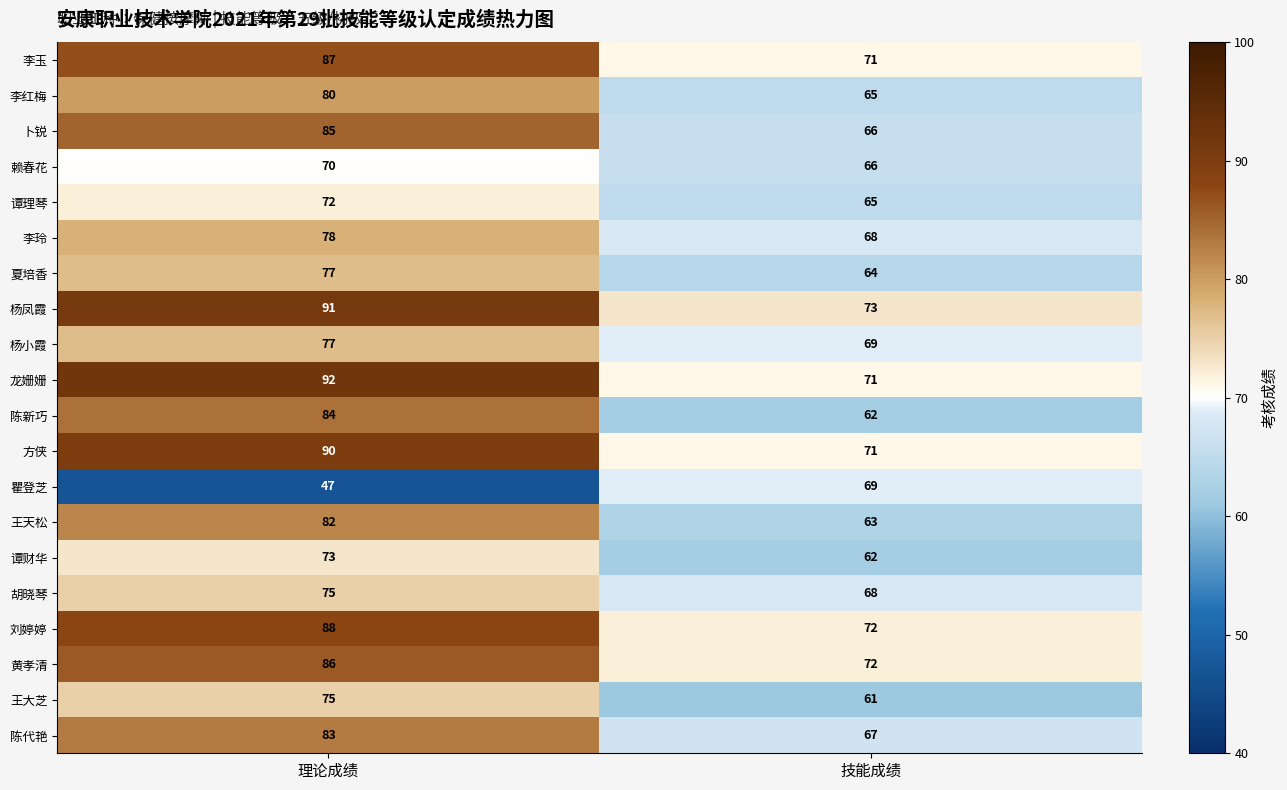

At which category does the chart reach its peak across all series?

理论成绩